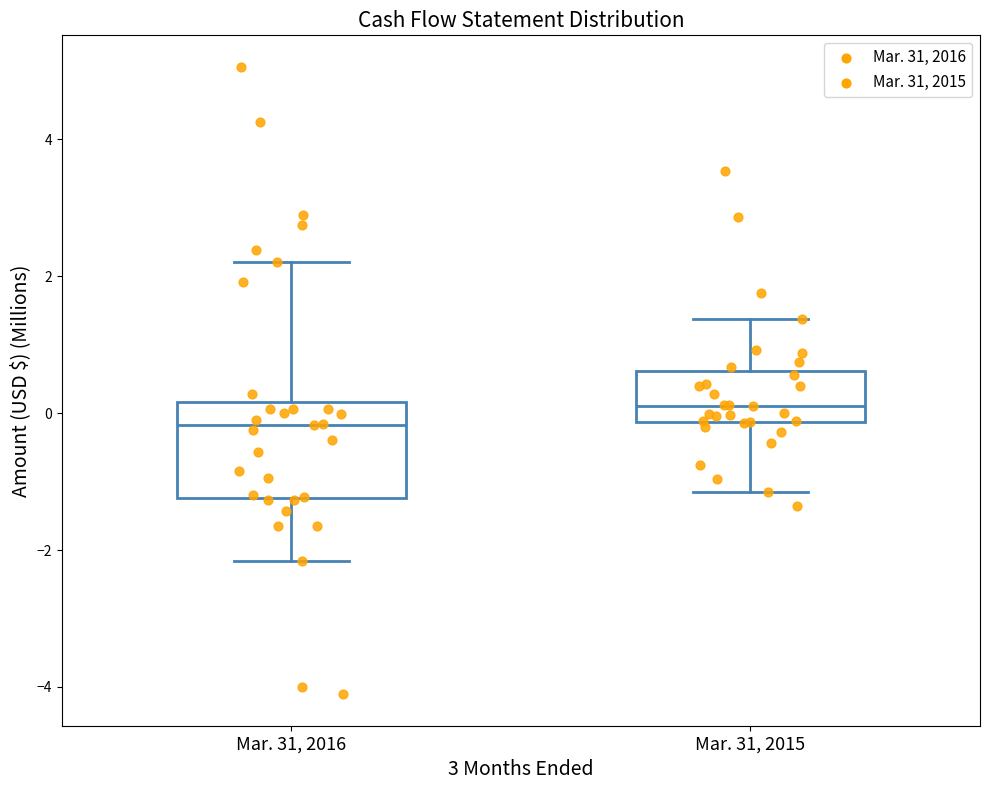

Where is the lower edge of the box for Mar. 31, 2015 on the y-axis? The values are not printed on the chart, so give them approximately, as read against the axis.

-0.2